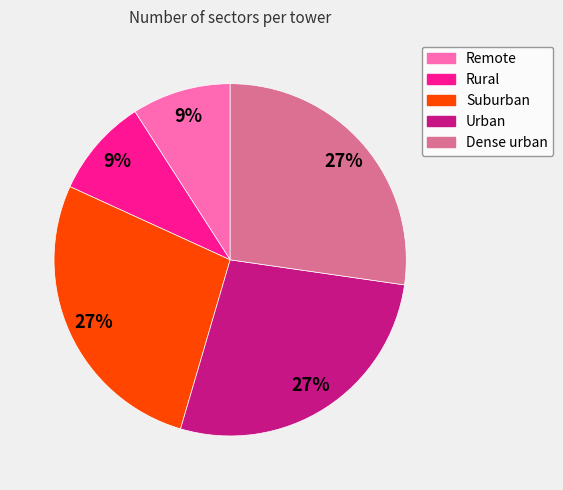

Is the sum of Remote and Suburban greater than half?

No